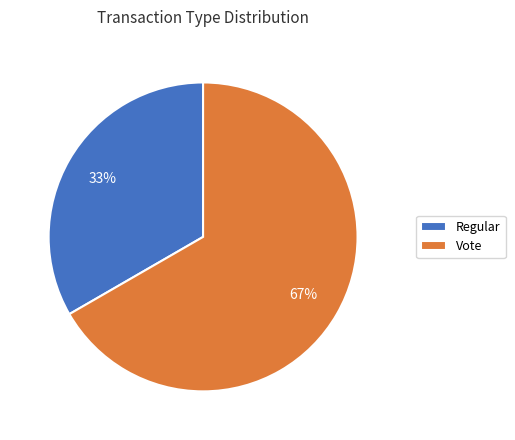

Rank the categories by value from lowest to highest.

Regular, Vote